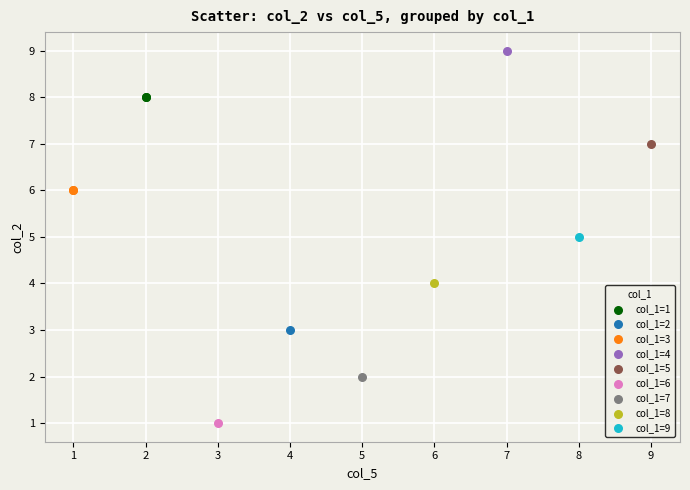

Which series contains the lowest Y value?

col_1=6